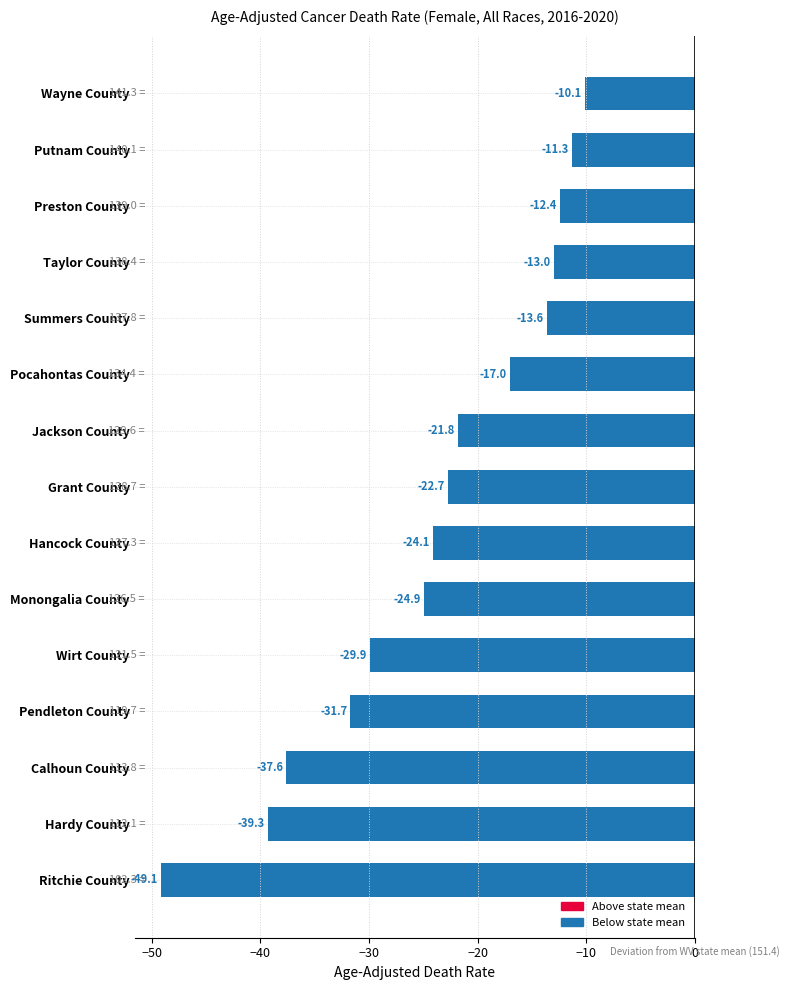

What is the smallest value displayed?

-49.1